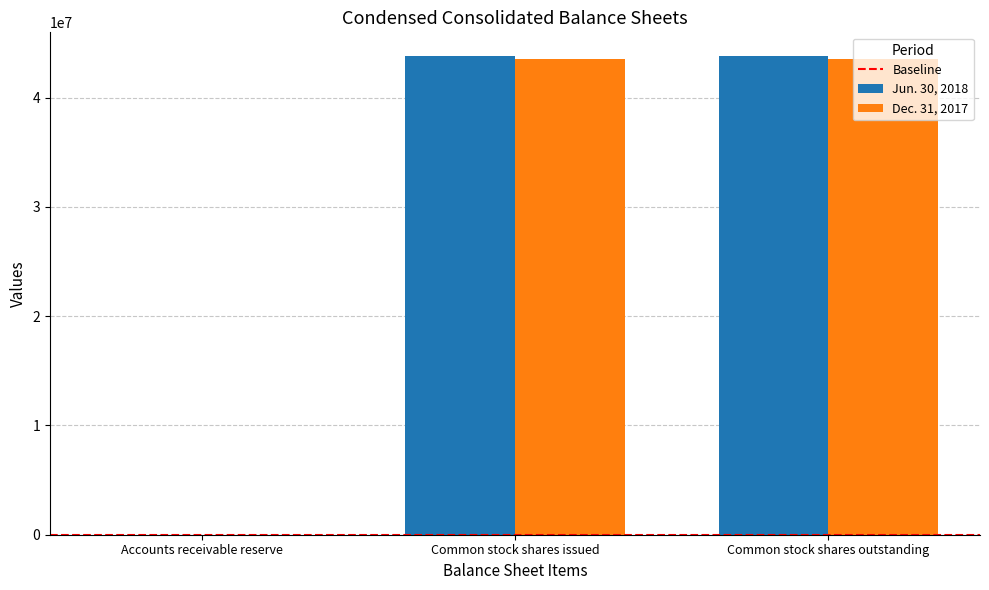

How many groups of bars are there?

3